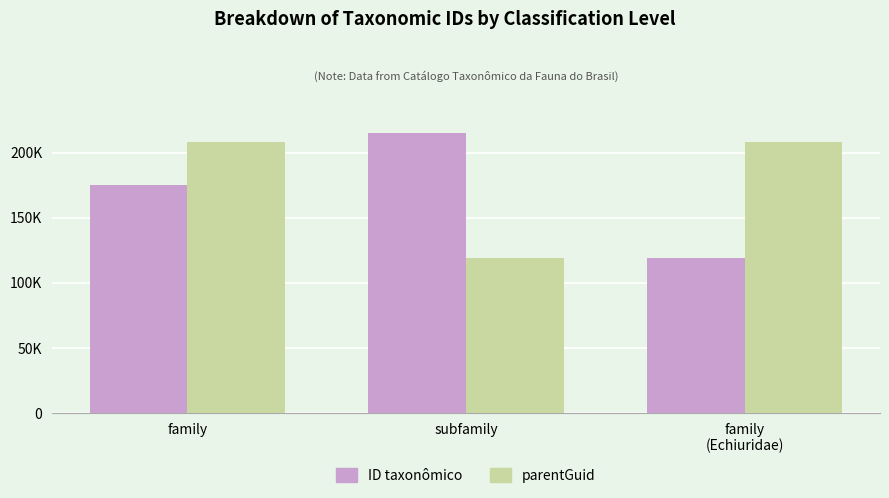

What is the maximum value shown in the chart?

214663